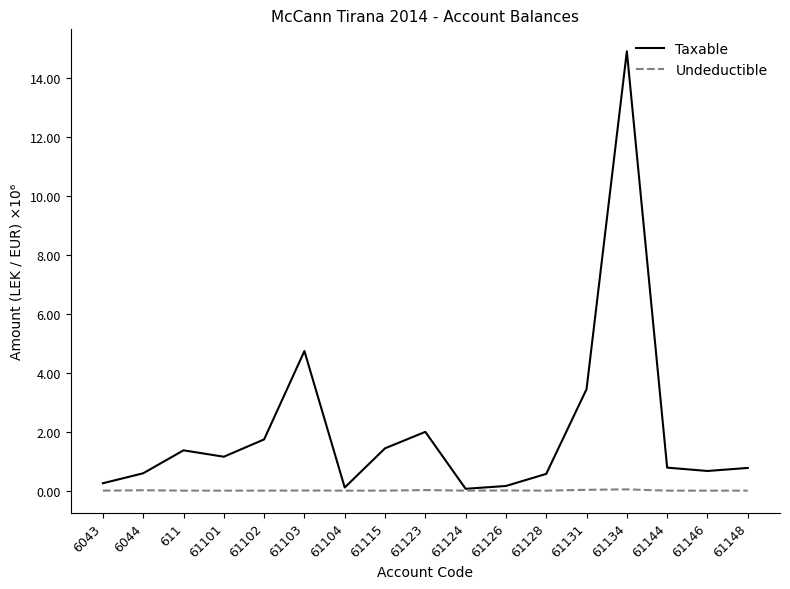

What is the difference between the highest and lowest values at 6044?

0.6